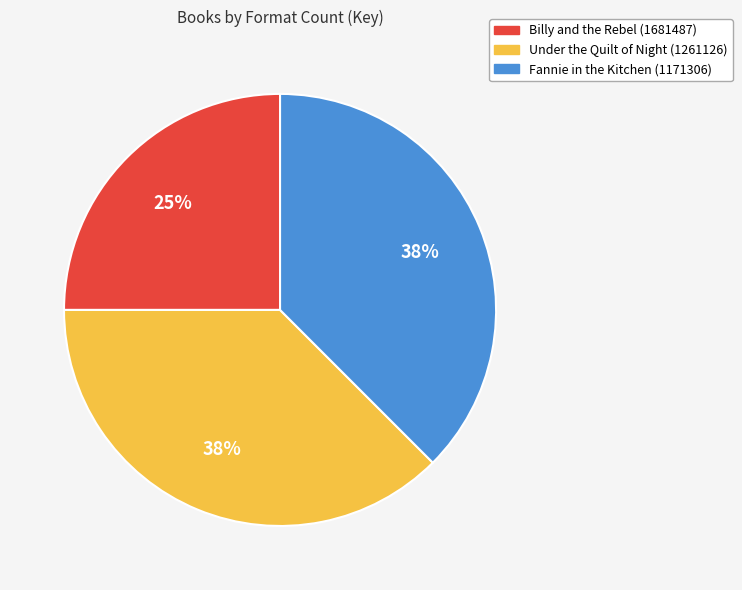

What percentage is the Billy and the Rebel (1681487) slice, to the nearest percent?

25%